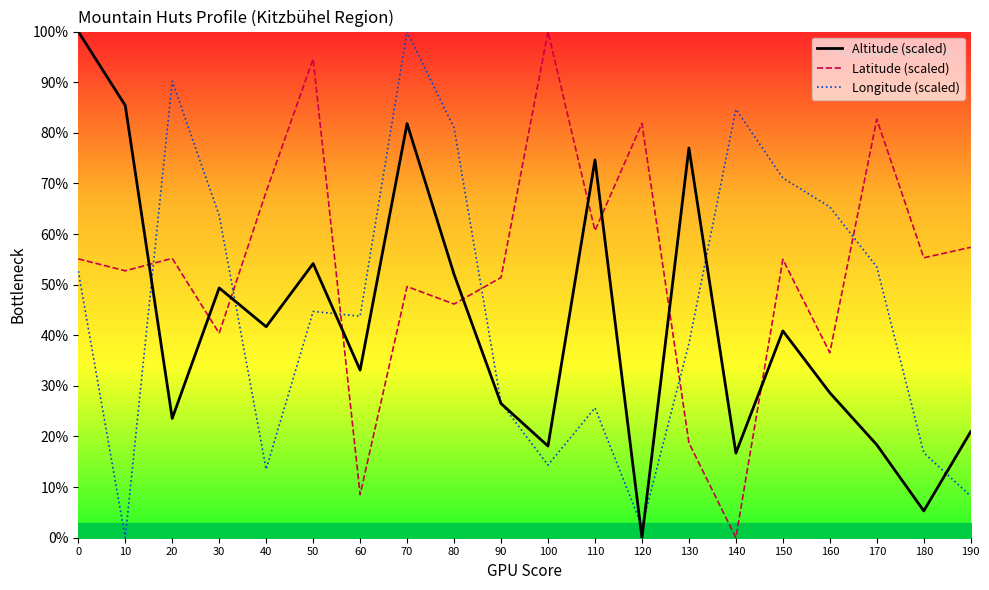

Between which two adjacent categories do Longitude (scaled) and Latitude (scaled) first intersect?

10 and 20